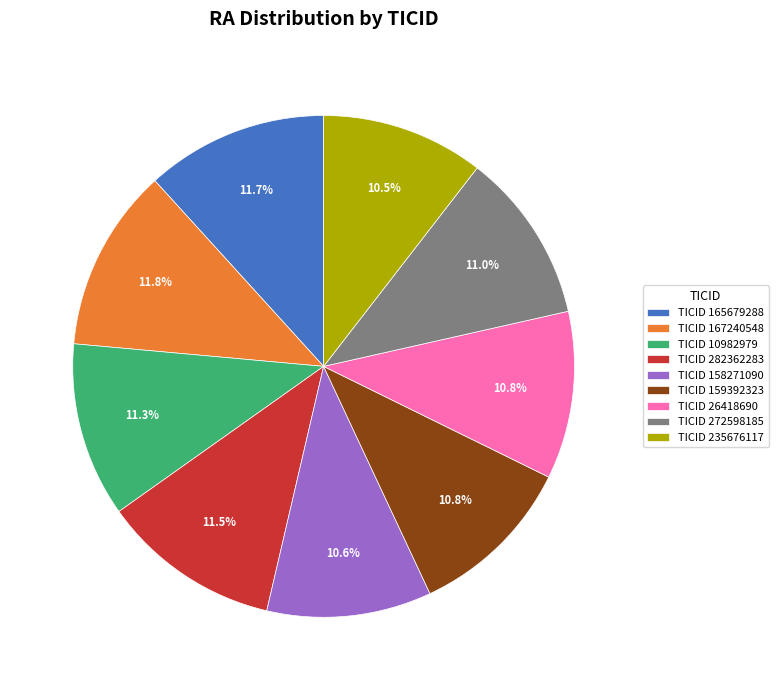

What portion of the pie excludes TICID 26418690?

89.2%